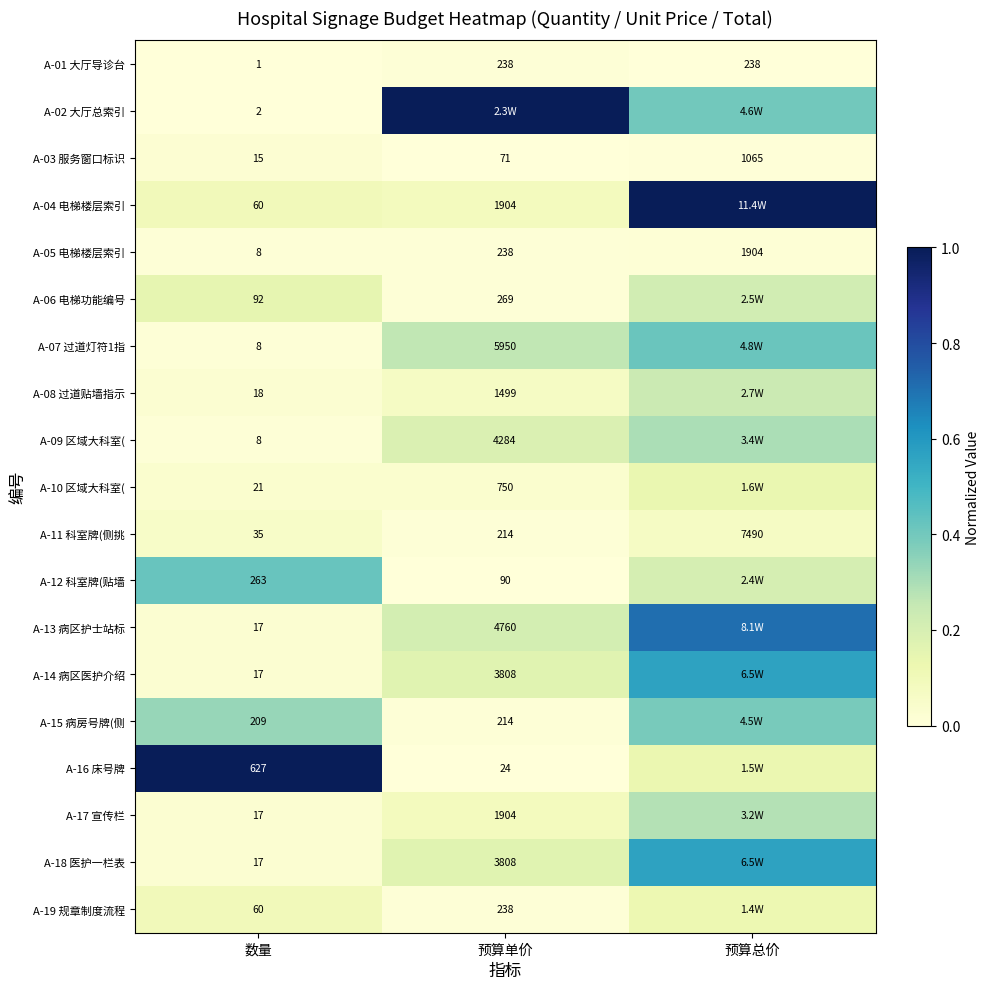

Which category has the highest value in the A-05 电梯楼层索引 series?

预算总价